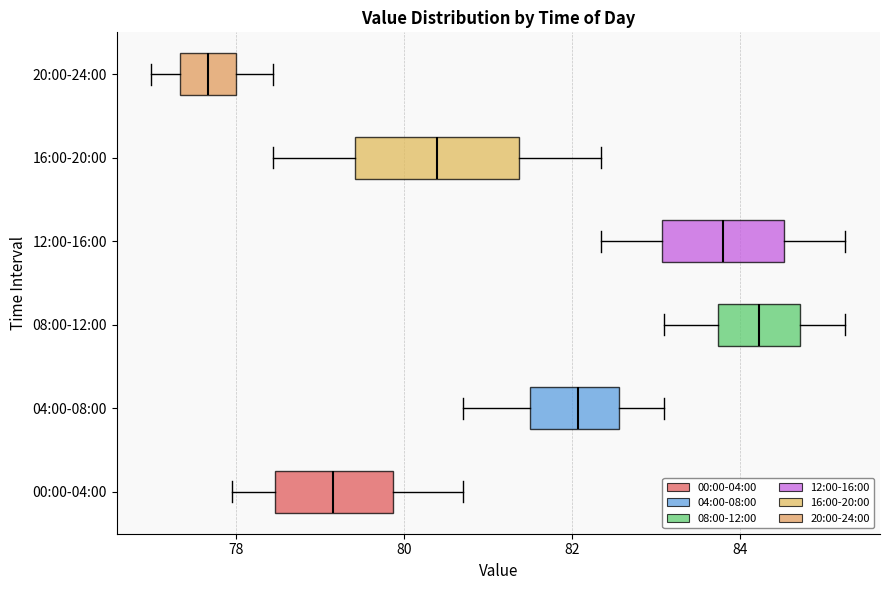

Reading bottom to top, read every box against the x-axis: the position of its median line, the range the box covers, and the ends of its whiskers. The values are not printed on the chart, so give them approximately, as read against the axis.

00:00-04:00: median 79.2, box 78.4 to 79.8, whiskers 78.0 to 80.8
04:00-08:00: median 82.0, box 81.4 to 82.6, whiskers 80.8 to 83.2
08:00-12:00: median 84.2, box 83.8 to 84.8, whiskers 83.2 to 85.2
12:00-16:00: median 83.8, box 83.0 to 84.6, whiskers 82.4 to 85.2
16:00-20:00: median 80.4, box 79.4 to 81.4, whiskers 78.4 to 82.4
20:00-24:00: median 77.6, box 77.4 to 78.0, whiskers 77.0 to 78.4